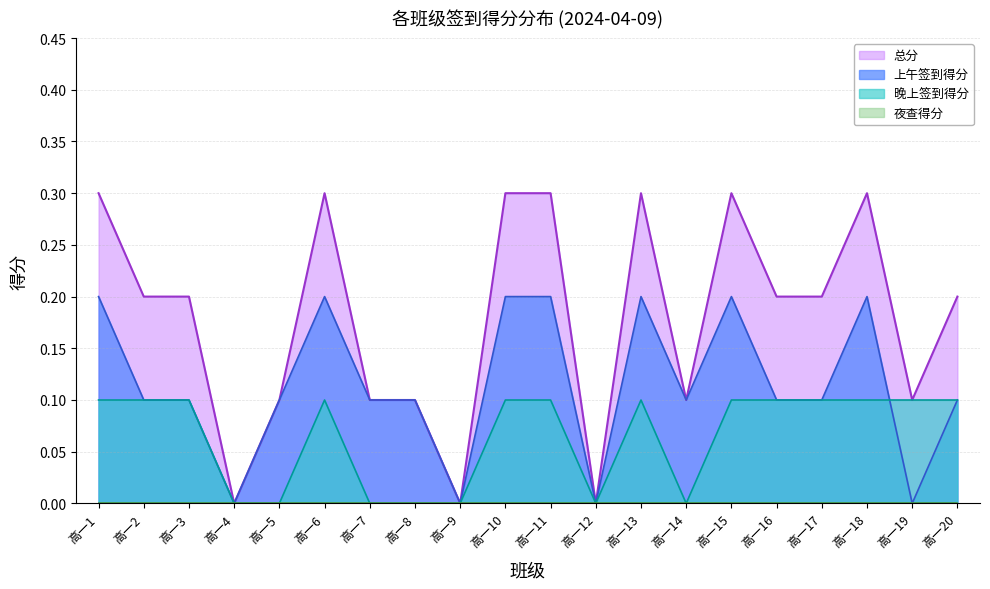

List the labels in order of 总分 value, largest first.

高一1, 高一6, 高一10, 高一11, 高一13, 高一15, 高一18, 高一2, 高一3, 高一16, 高一17, 高一20, 高一5, 高一7, 高一8, 高一14, 高一19, 高一4, 高一9, 高一12